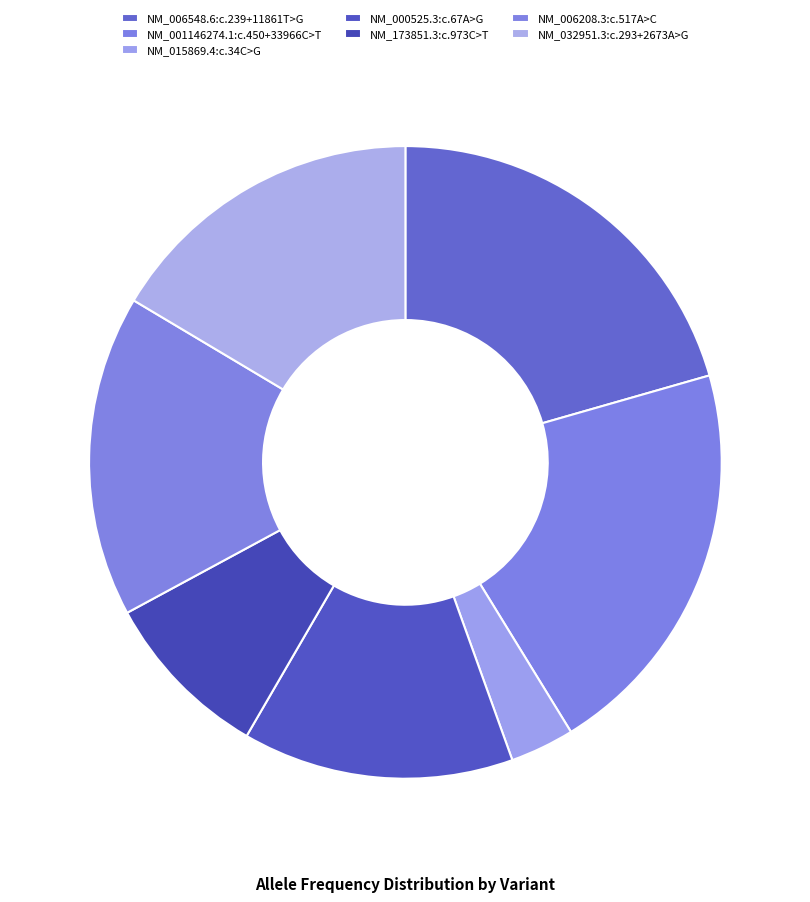

Does any single category account for the majority?

No